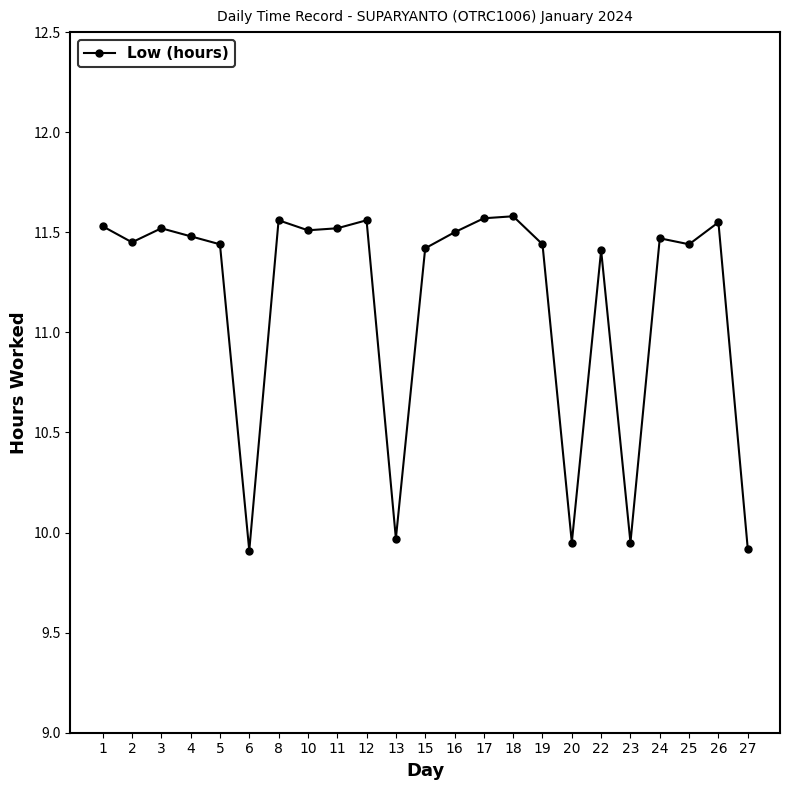

What is the value of the 8th point from the left?

11.5